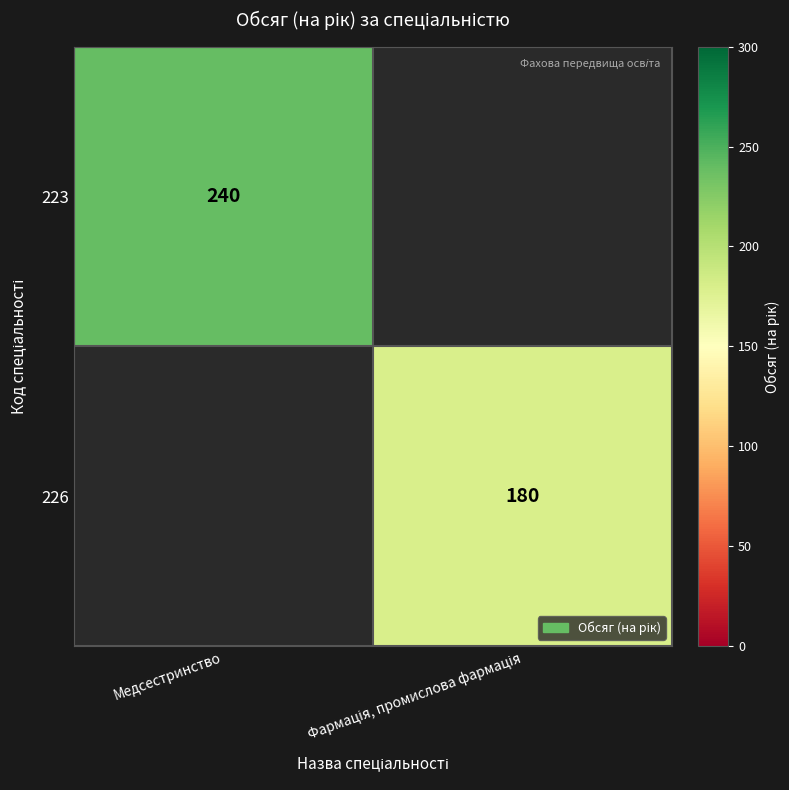

Count the number of categories in the chart.

2